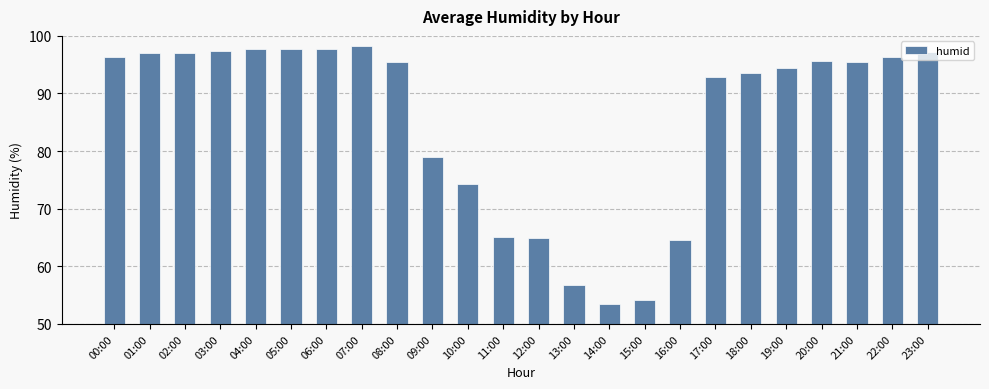

Is it true that the value at 09:00 is 78.9?

True